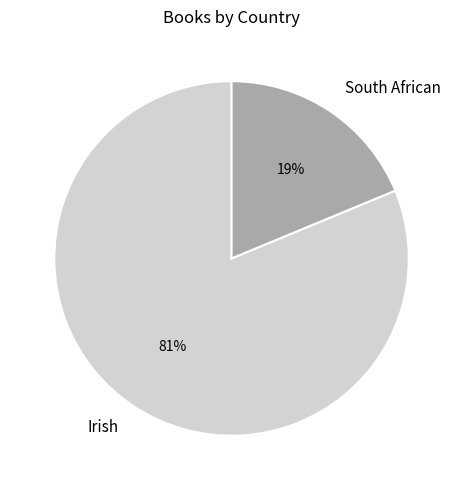

Which category has the biggest portion of the pie?

Irish